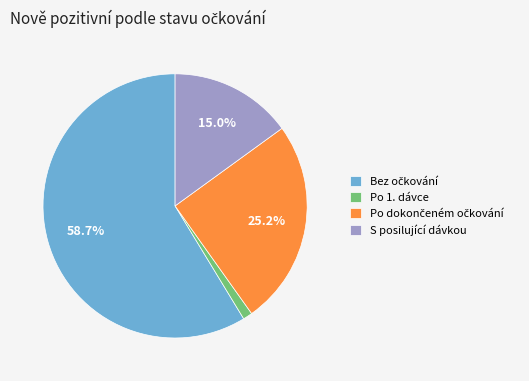

Which category has the smallest portion of the pie?

Po 1. dávce